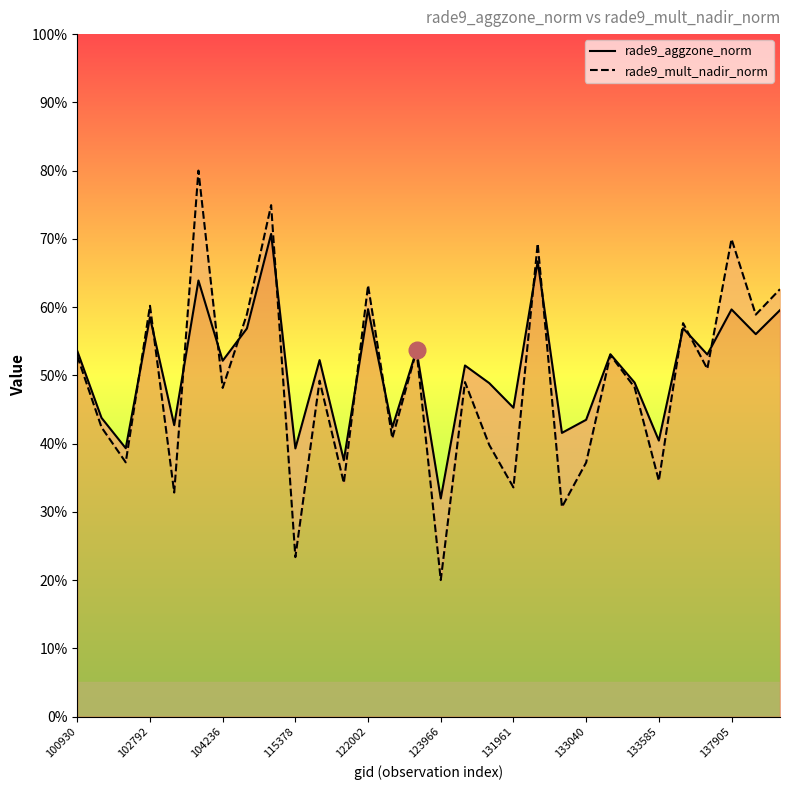

Is it true that rade9_aggzone_norm equals 82.1 at 17?

False